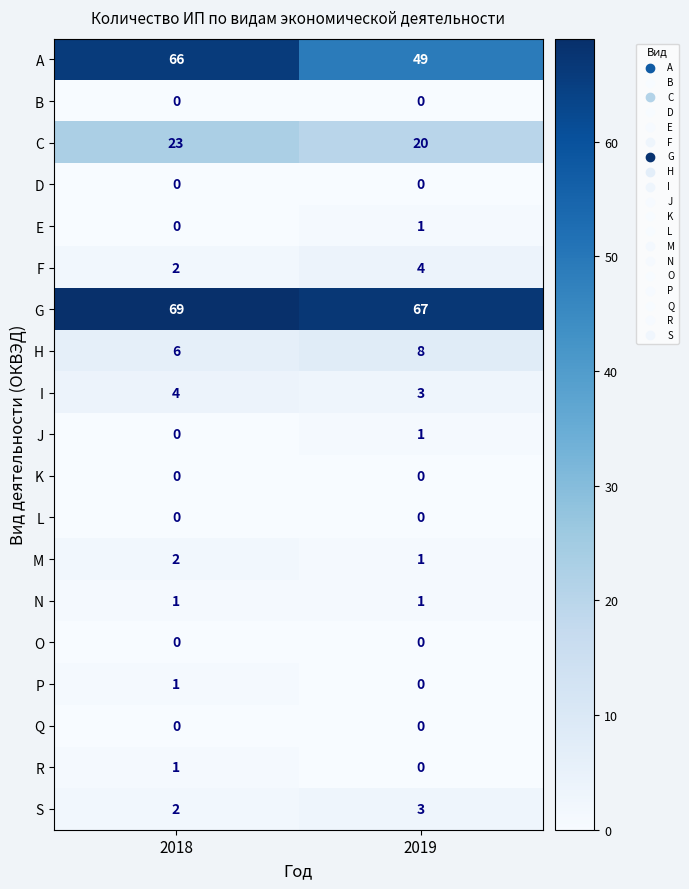

At which label is R closest to 0?

2019